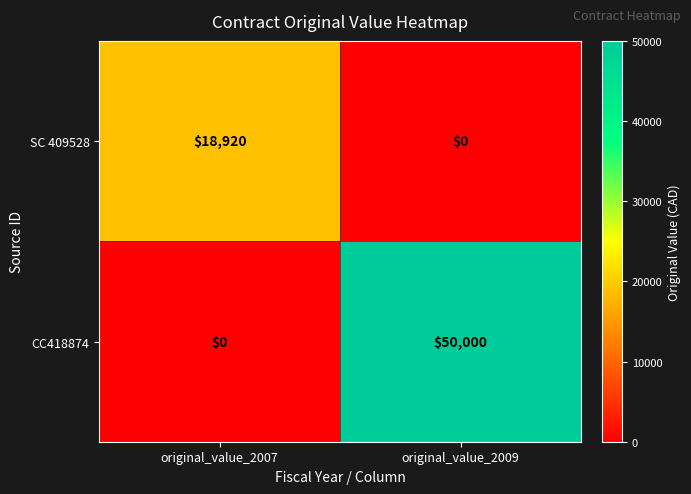

What is the maximum value for CC418874?

50000